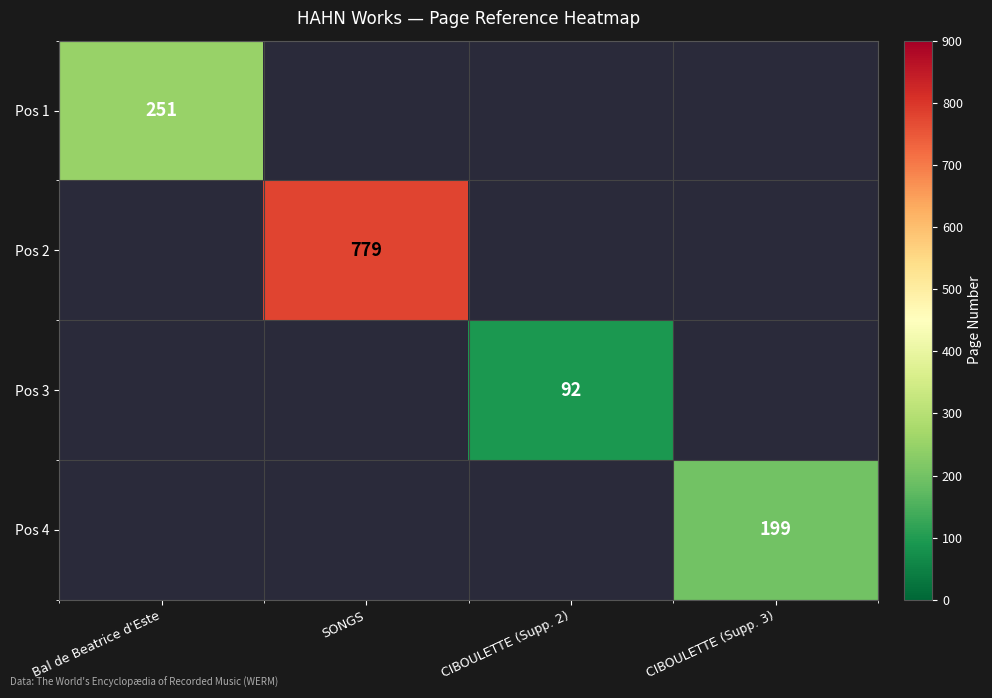

The value of Pos 1 at Bal de Beatrice d'Este is 251. True or false?

True